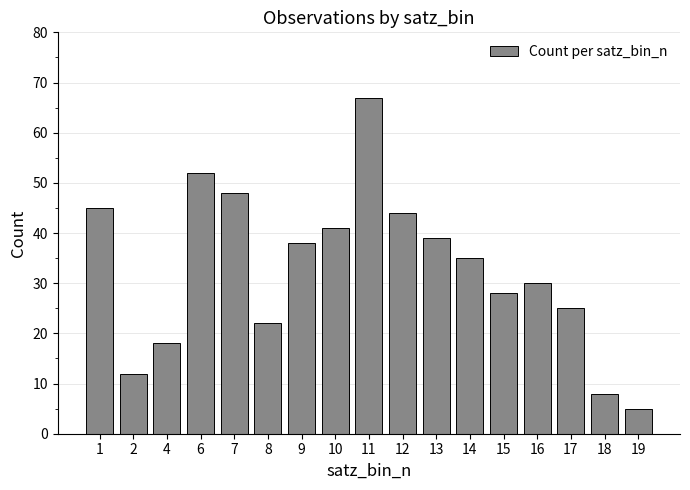

Is it true that the value at 4 is 18?

True